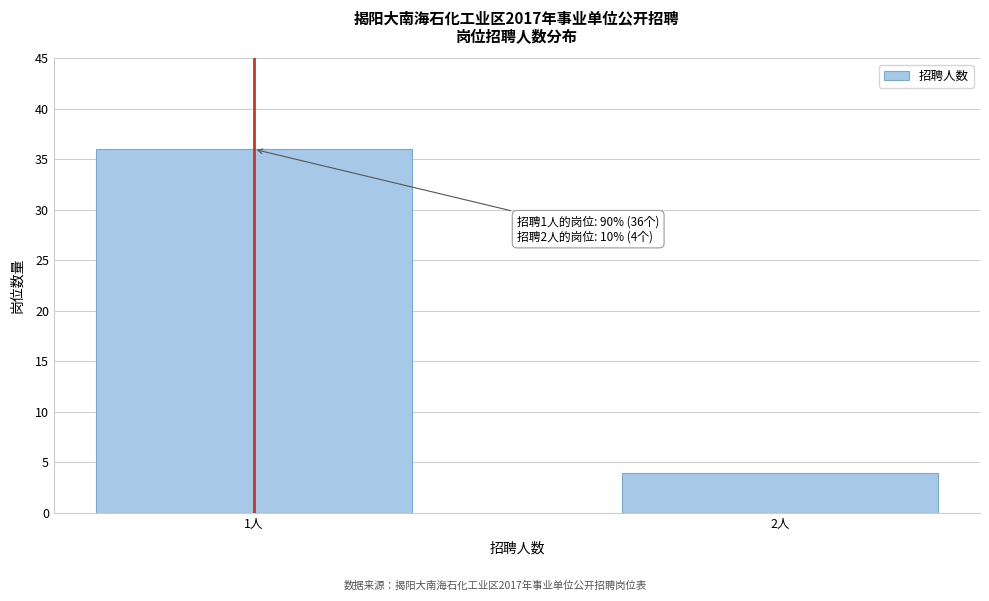

Reading left to right, transcribe all the data shown in this chart.

1人=36	2人=4